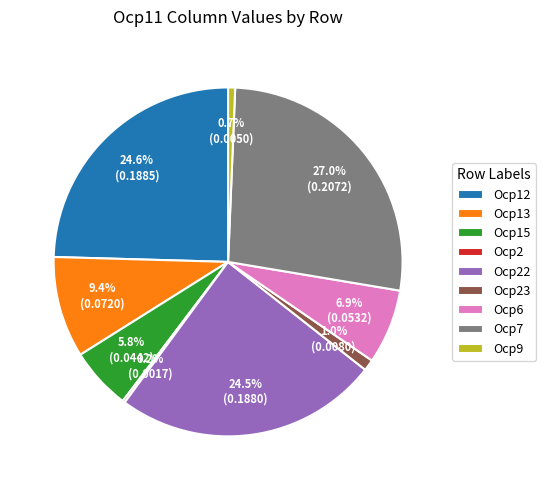

Which has a higher value, Ocp12 or Ocp9?

Ocp12